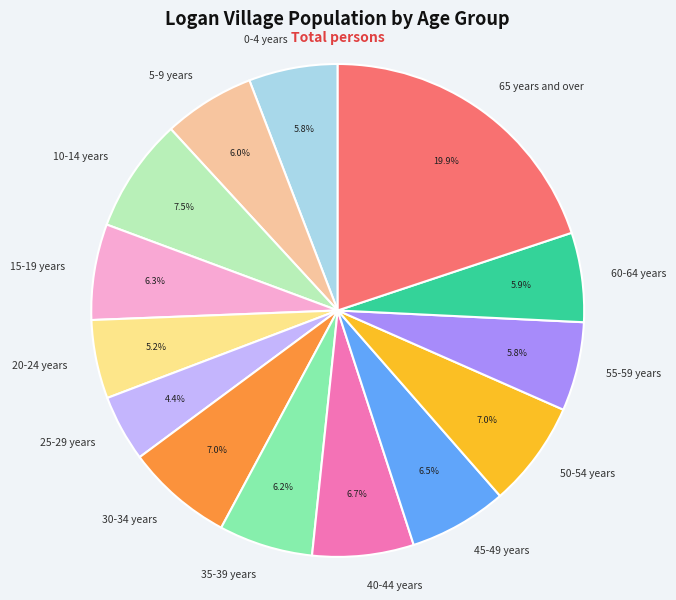

To the nearest percent, what portion does 60-64 years represent?

6%